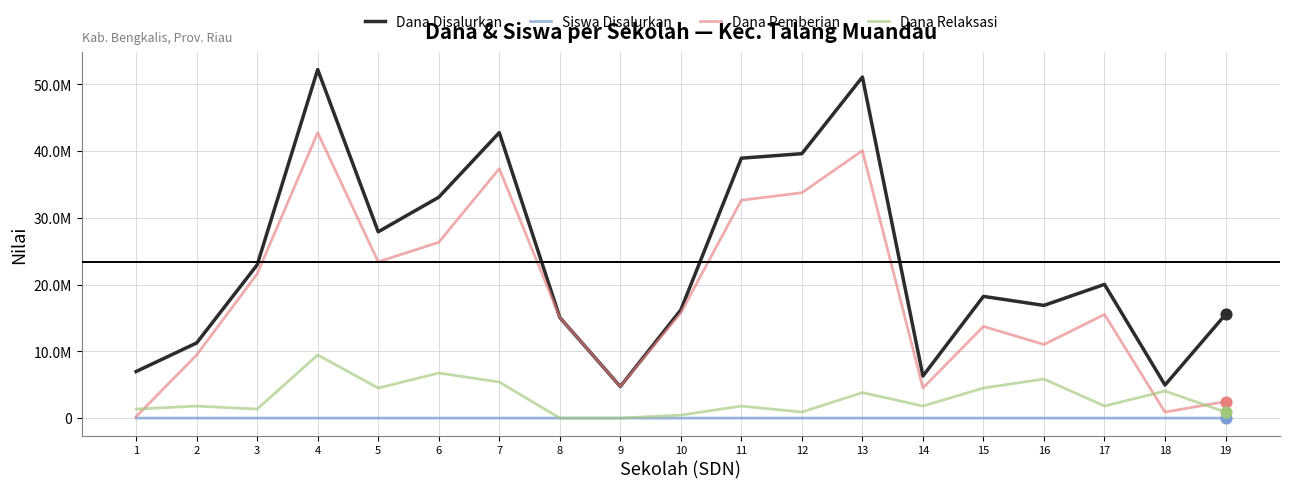

Which series has the largest total across all categories?

Dana Disalurkan